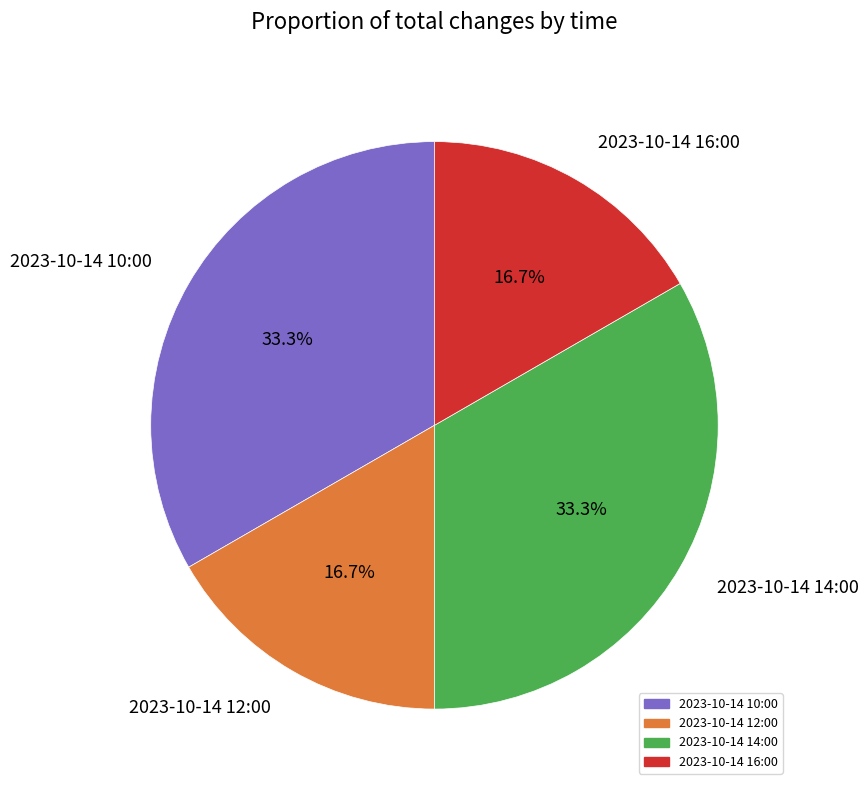

True or false: 2023-10-14 12:00 accounts for 3% of the total.

False